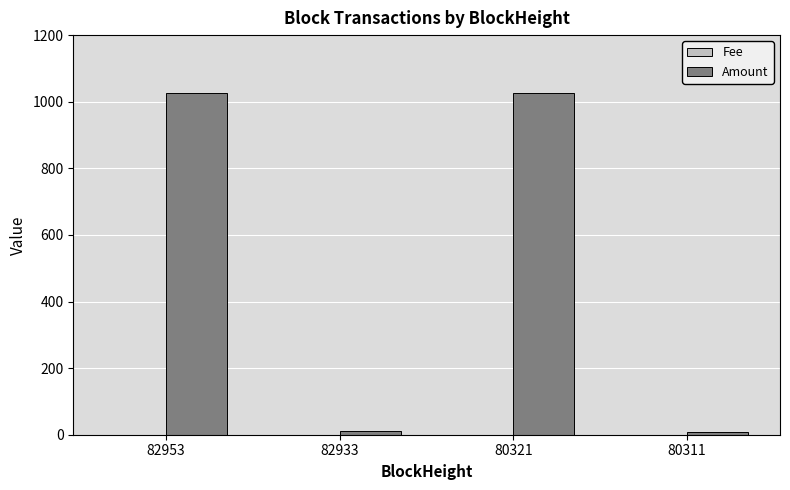

At which label is Amount closest to 518?

82953